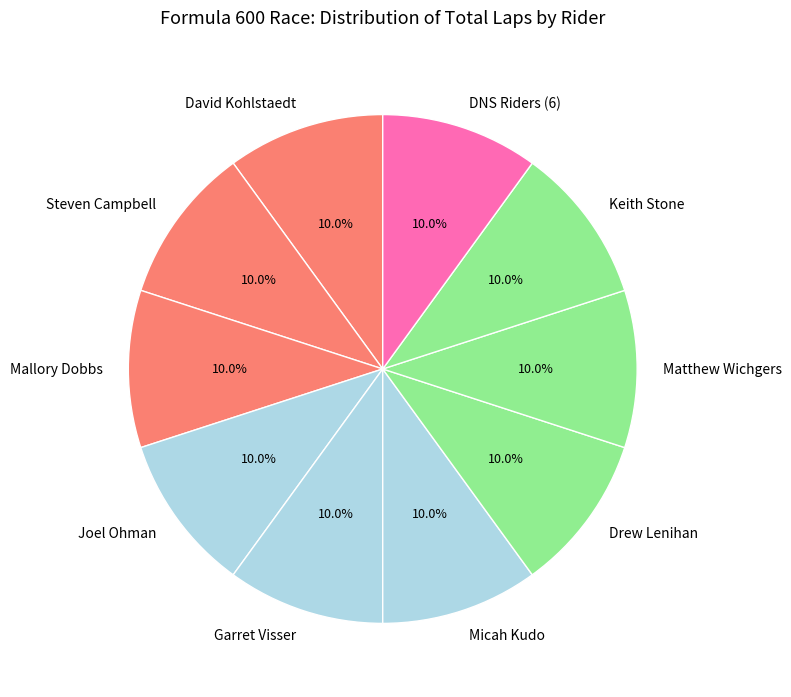

How many slices are in this pie chart?

10